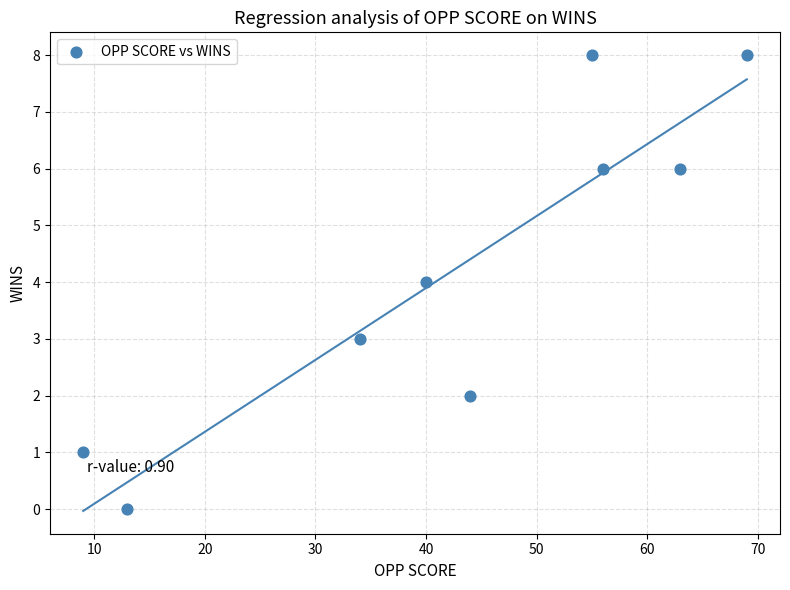

What is the range of X values (max minus min)?

60